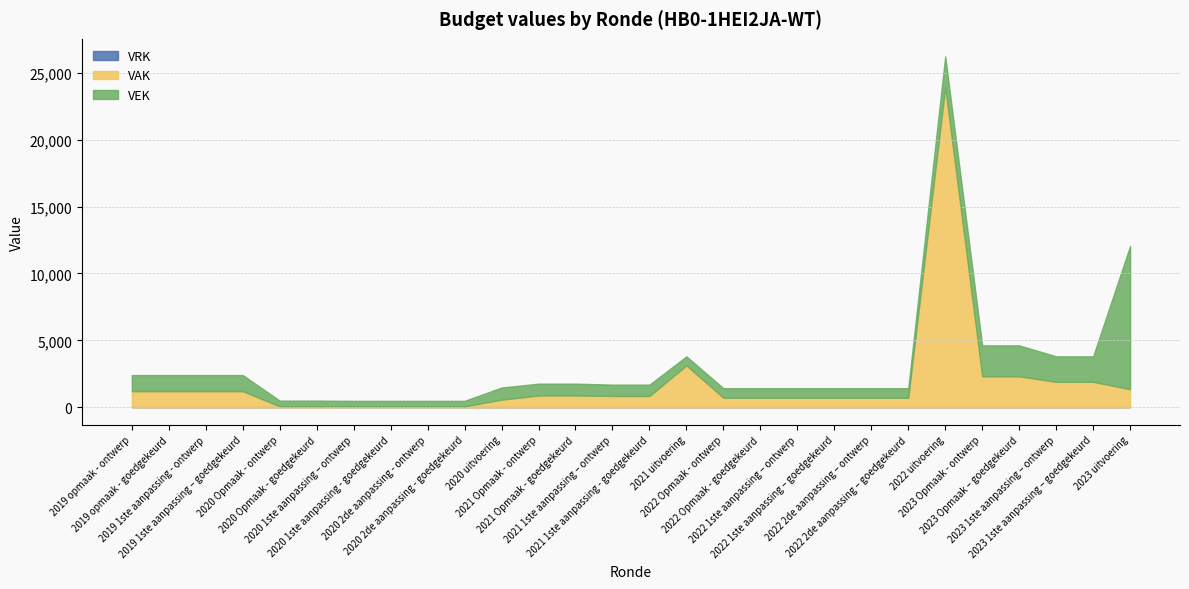

What position from the right is 2019 1ste aanpassing - ontwerp?

26